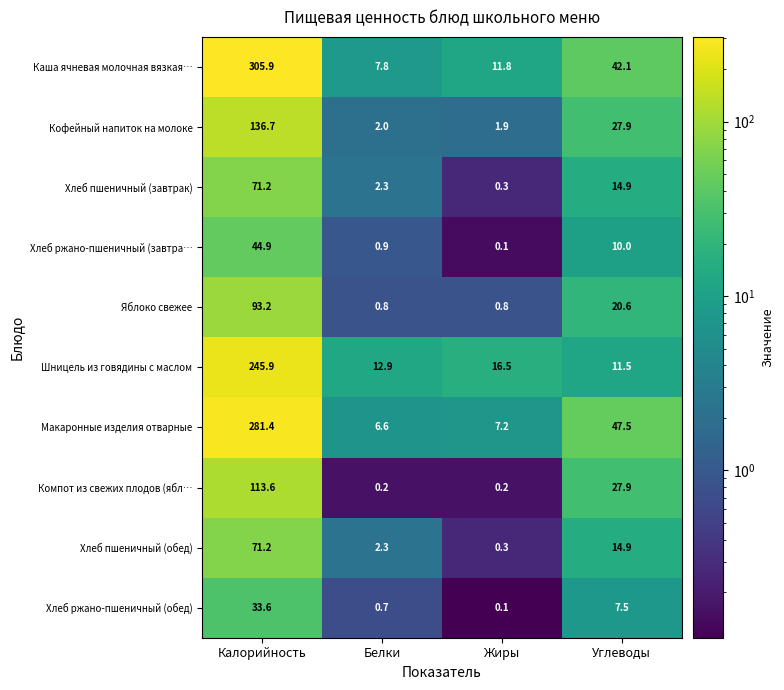

What is the sum of the Каша ячневая молочная вязкая… values at Белки and Калорийность?

313.7